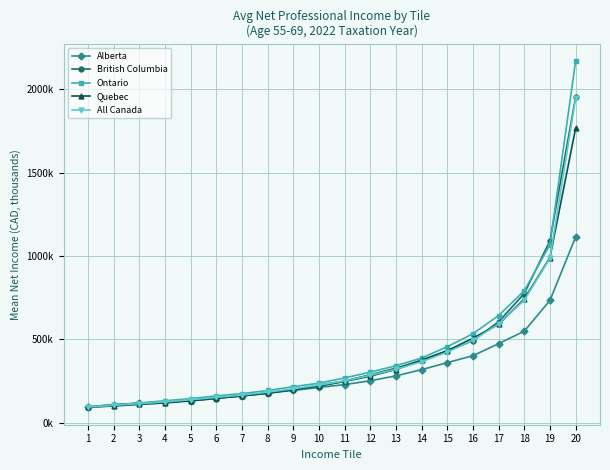

True or false: Ontario and British Columbia intersect in this chart.

True